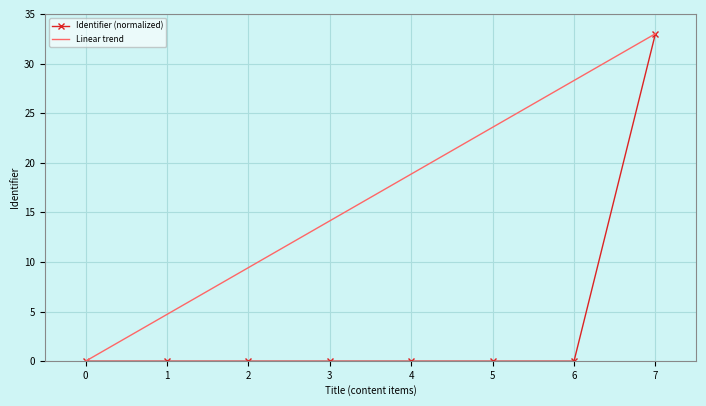

The Linear trend series shows -19.7 at 0. True or false?

False